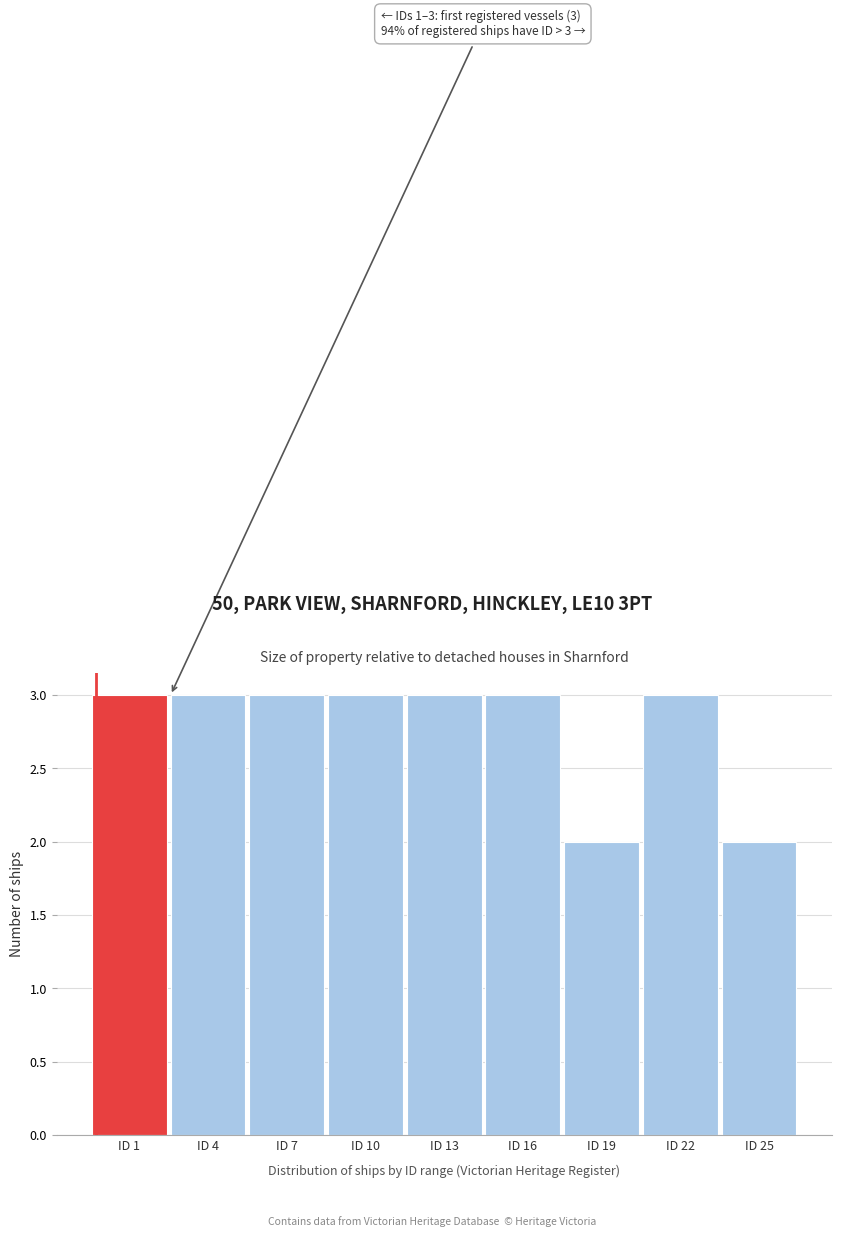

Reading right to left, list all the values displayed in this chart.

2	3	2	3	3	3	3	3	3